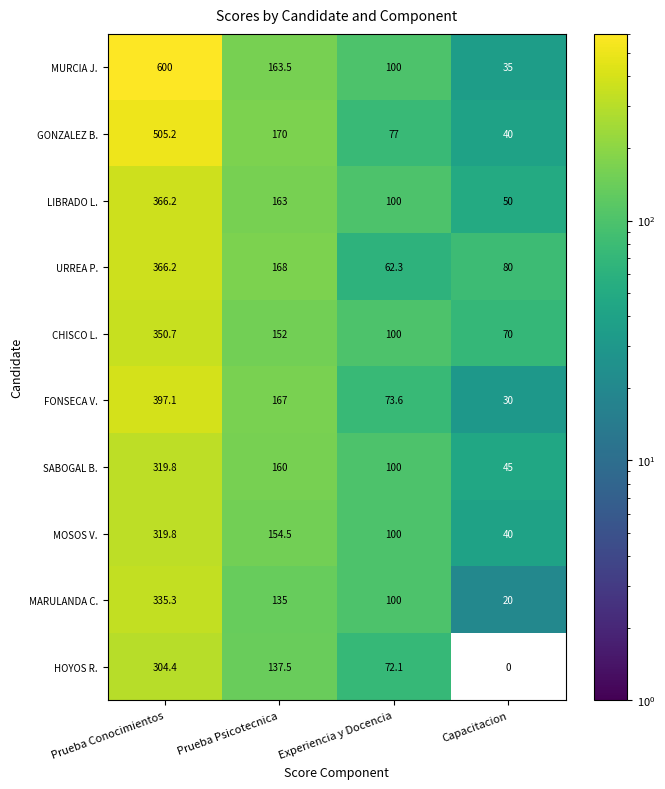

List the labels in order of MOSOS V. value, largest first.

Prueba Conocimientos, Prueba Psicotecnica, Experiencia y Docencia, Capacitacion